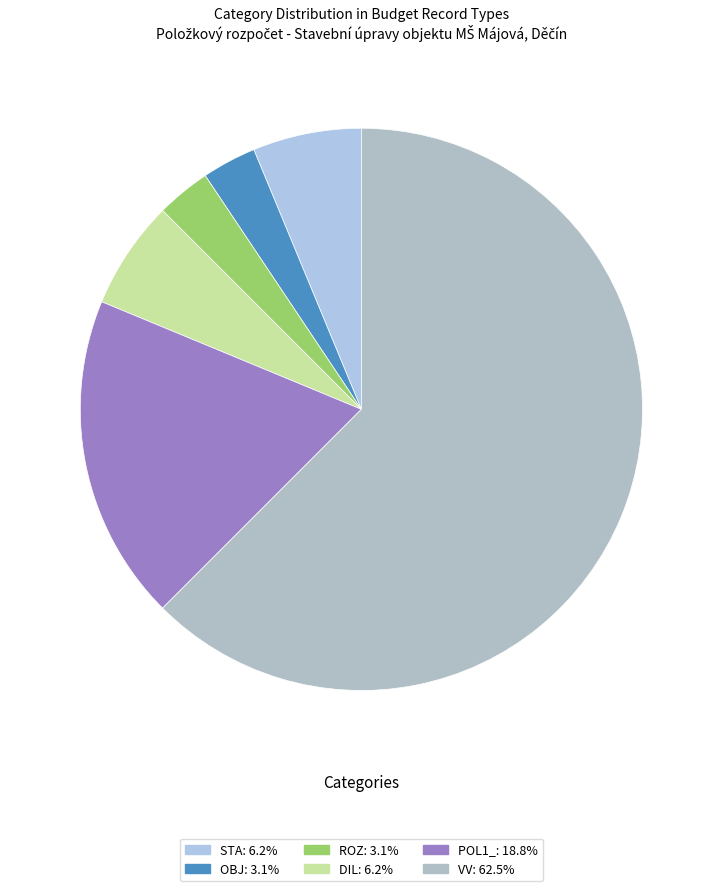

Which category has the biggest portion of the pie?

VV